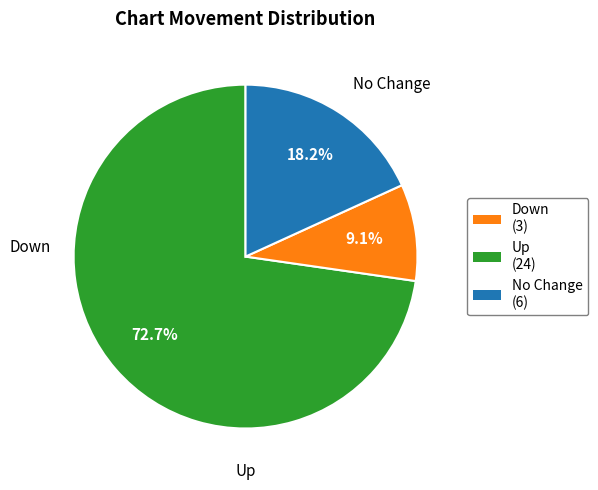

How many slices are in this pie chart?

3